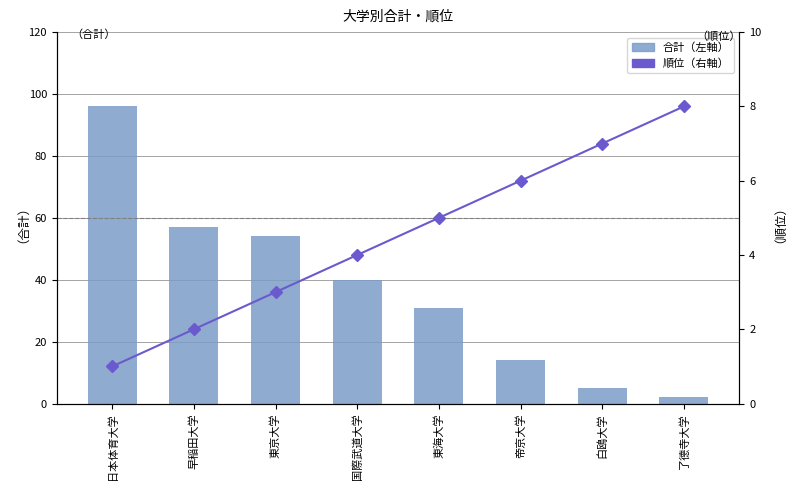

Rank the series by their average value, from lowest to highest.

順位（右軸）, 合計